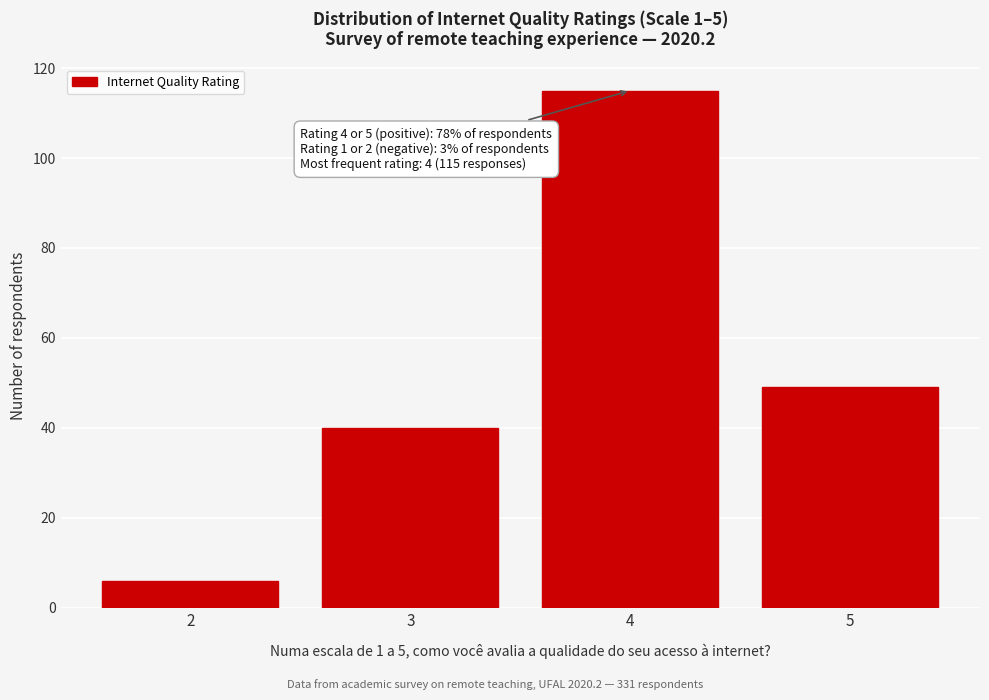

Reading left to right, transcribe all the data shown in this chart.

2=6	3=40	4=115	5=49